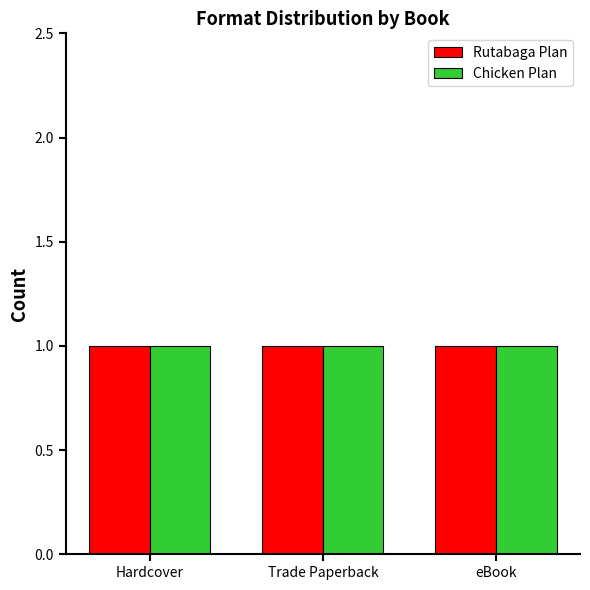

Are the bars horizontal?

No